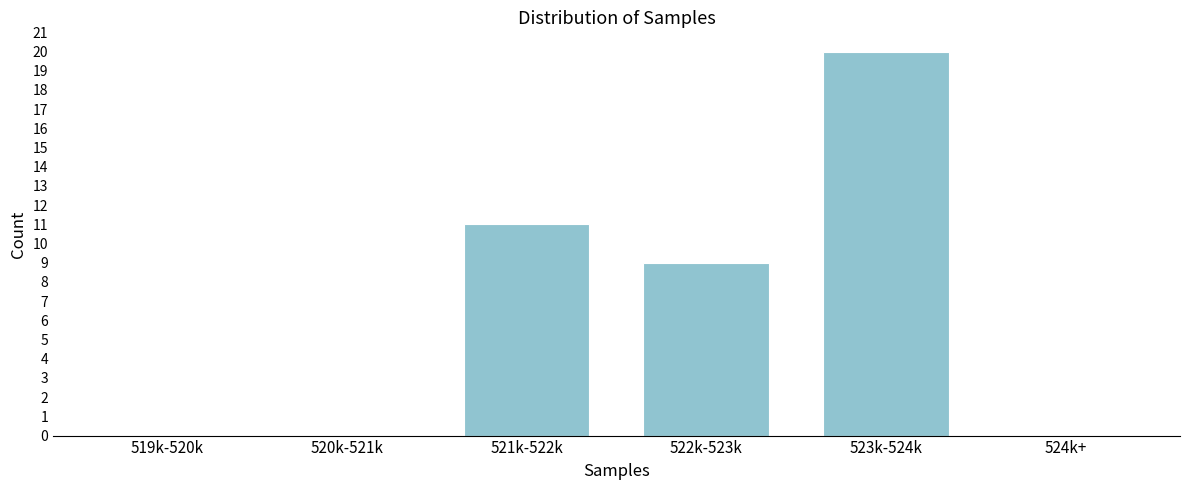

Reading left to right, transcribe all the data shown in this chart.

519k-520k=0	520k-521k=0	521k-522k=11	522k-523k=9	523k-524k=20	524k+=0